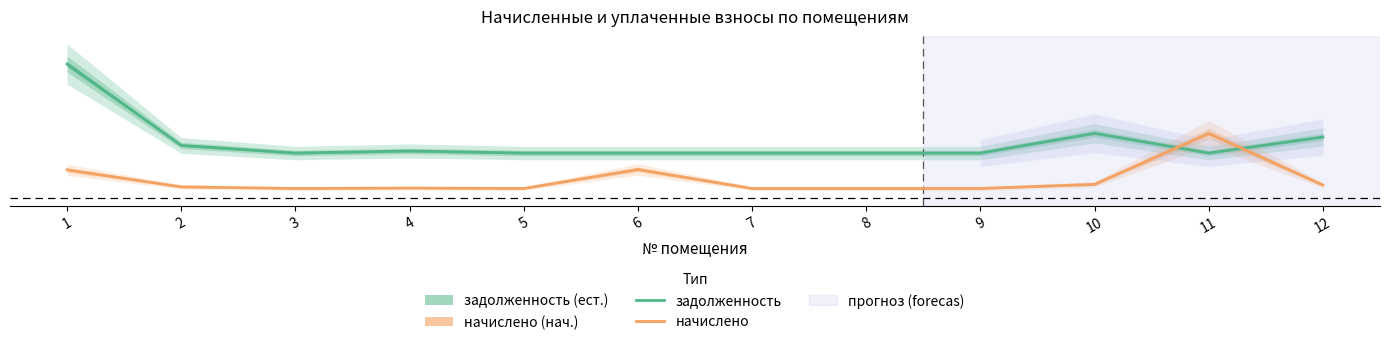

What are all the series names shown in the legend?

задолженность, начислено